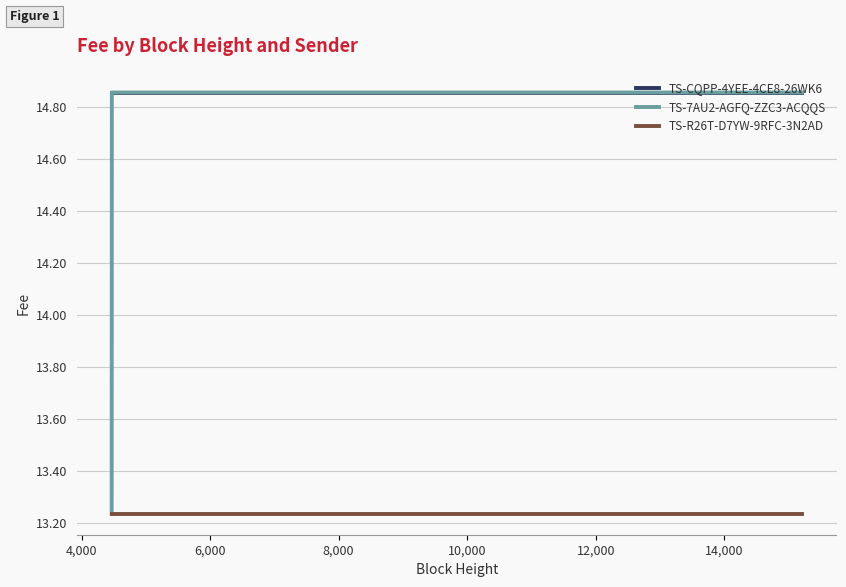

Which series has the widest spread of values?

TS-7AU2-AGFQ-ZZC3-ACQQS